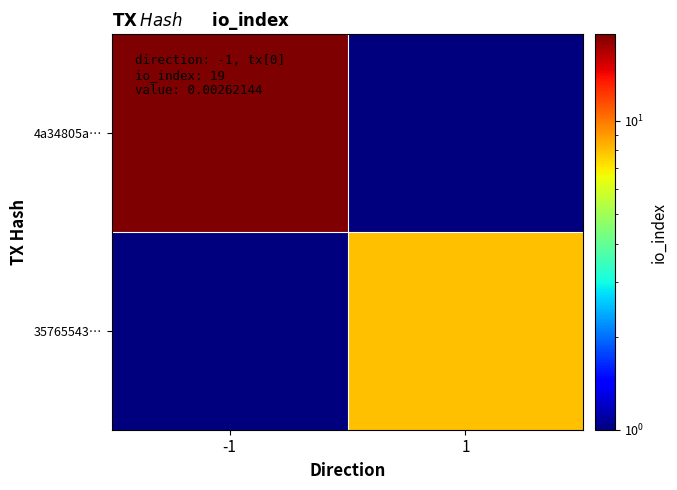

Which has a higher value, 1 or -1?

-1